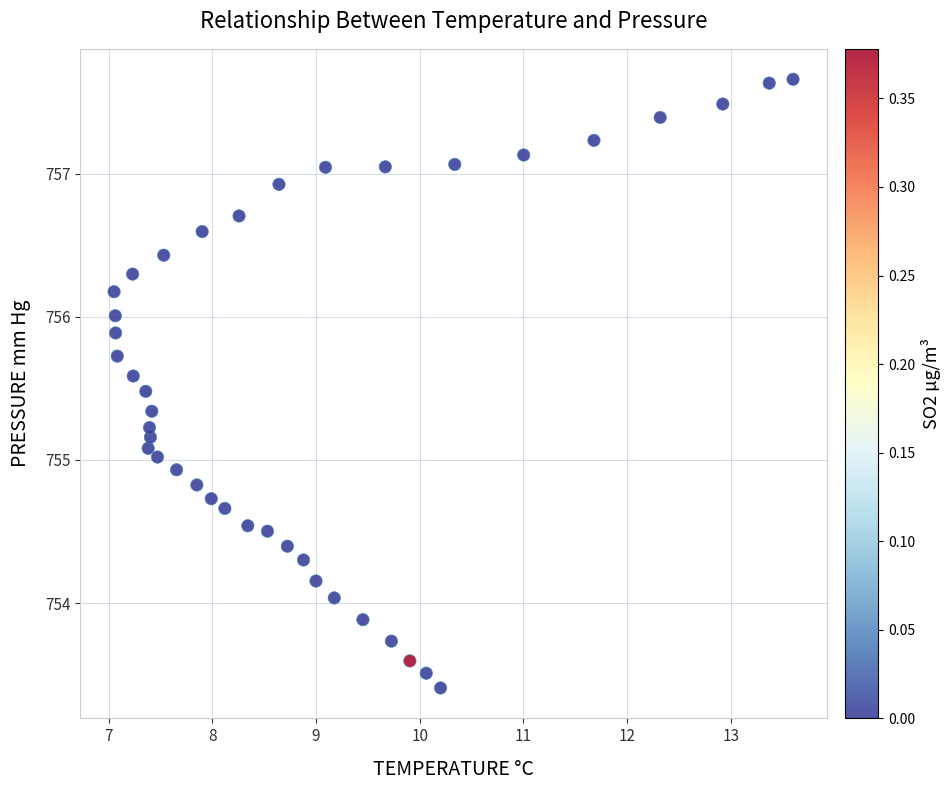

What is the range of X values (max minus min)?

6.6